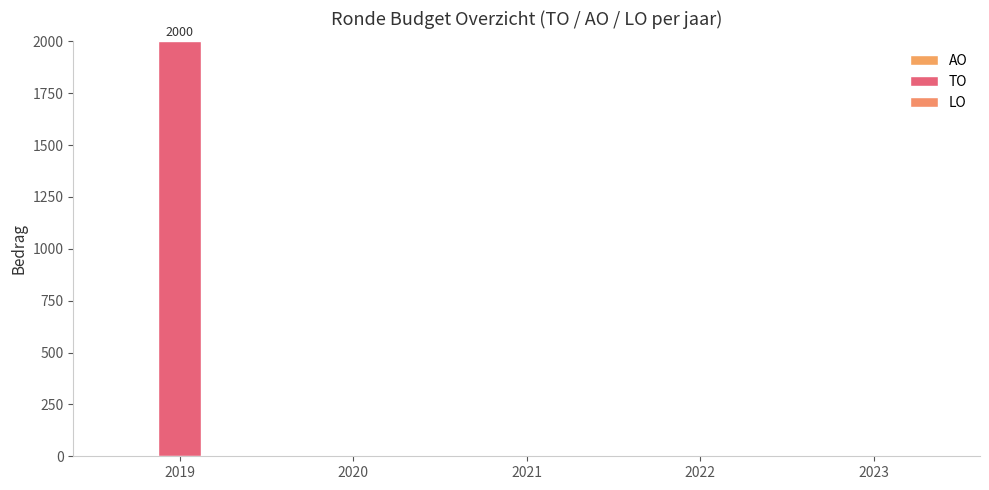

Are the bars horizontal?

No